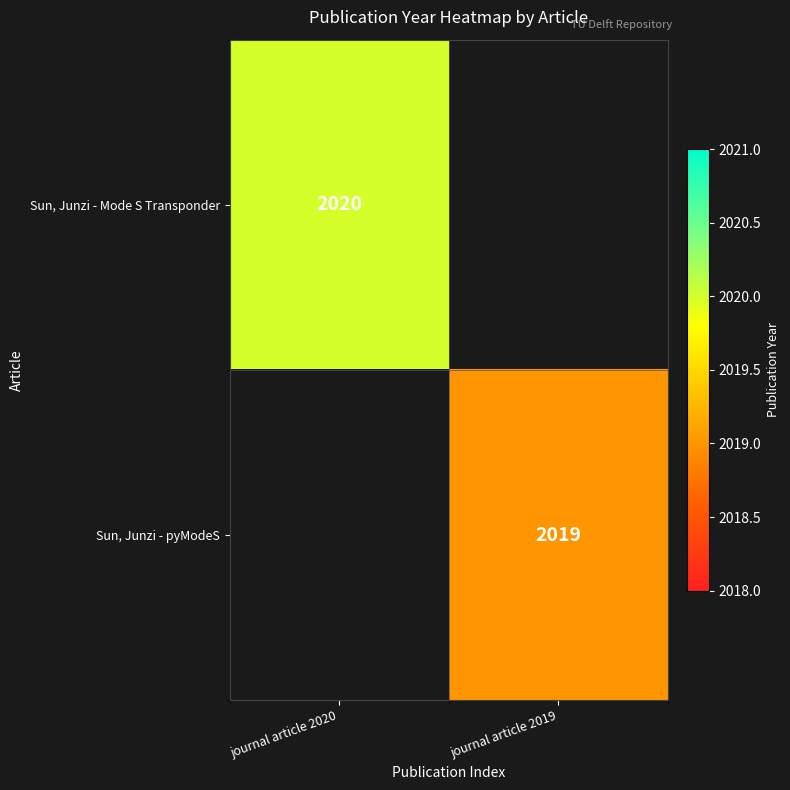

Is the value of Sun, Junzi - pyModeS at journal article 2019 greater than the value of Sun, Junzi - Mode S Transponder at journal article 2020?

No